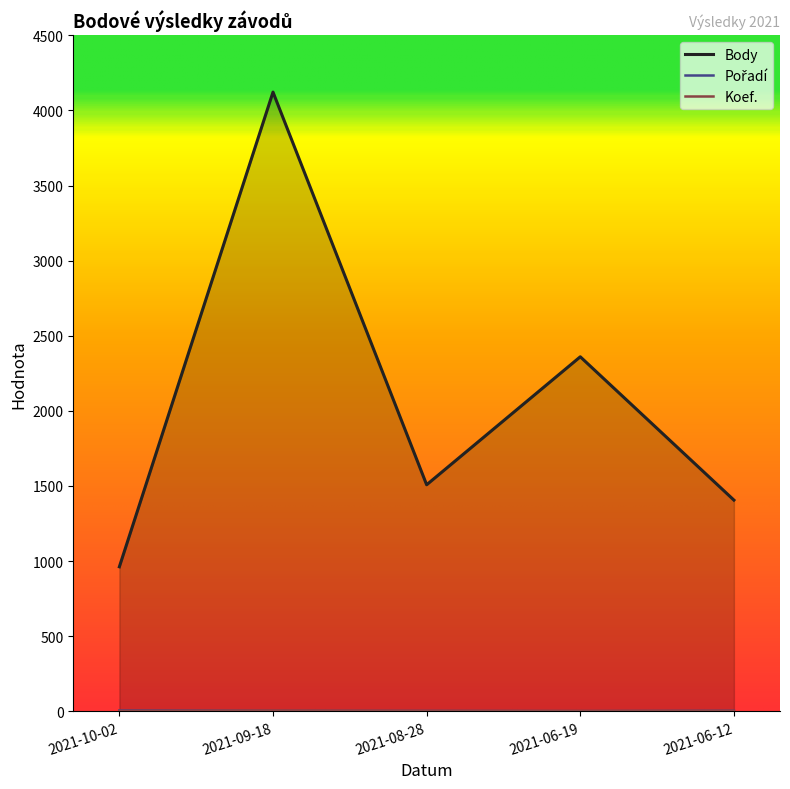

Is the value of Koef. at 2021-06-19 greater than the value of Pořadí at 2021-06-12?

No